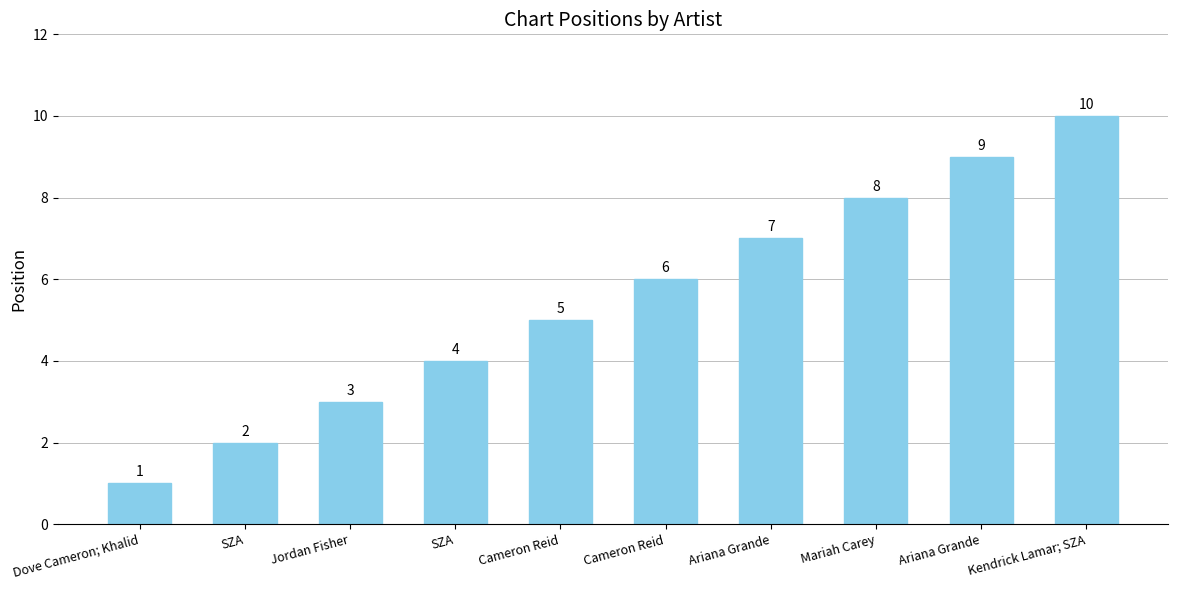

What is the label of the 2nd bar from the left?

SZA